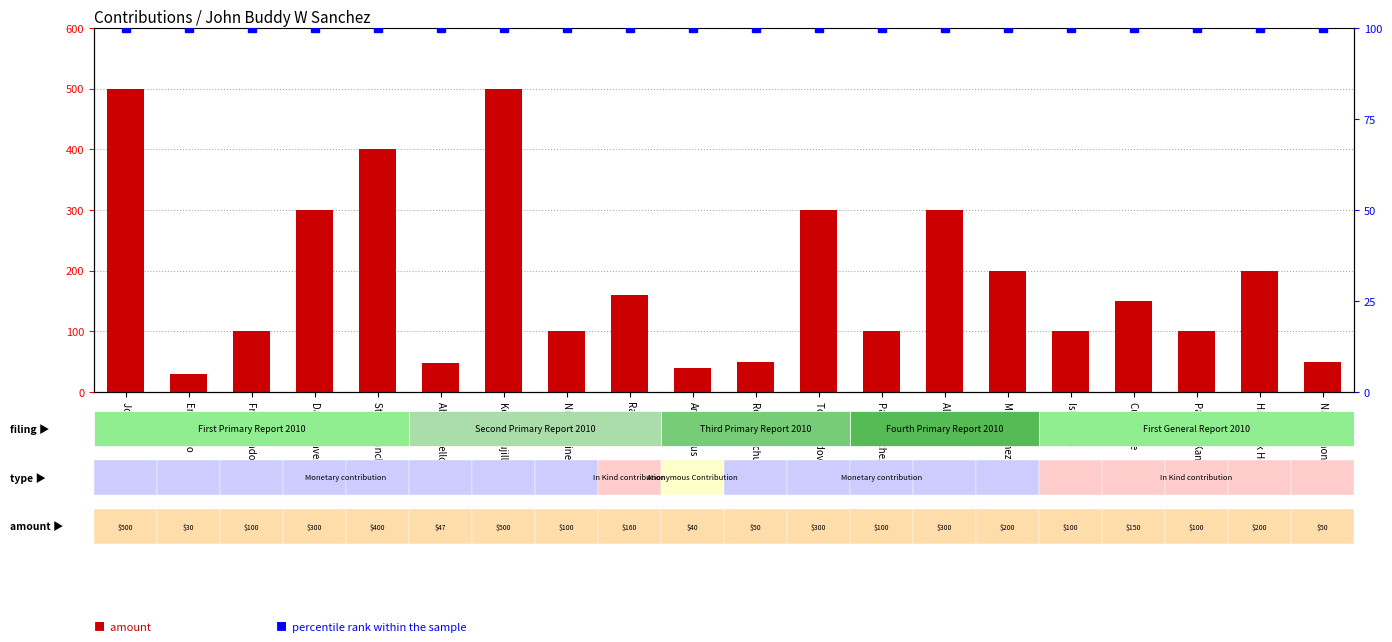

What is the sum of all amount values?

3726.9